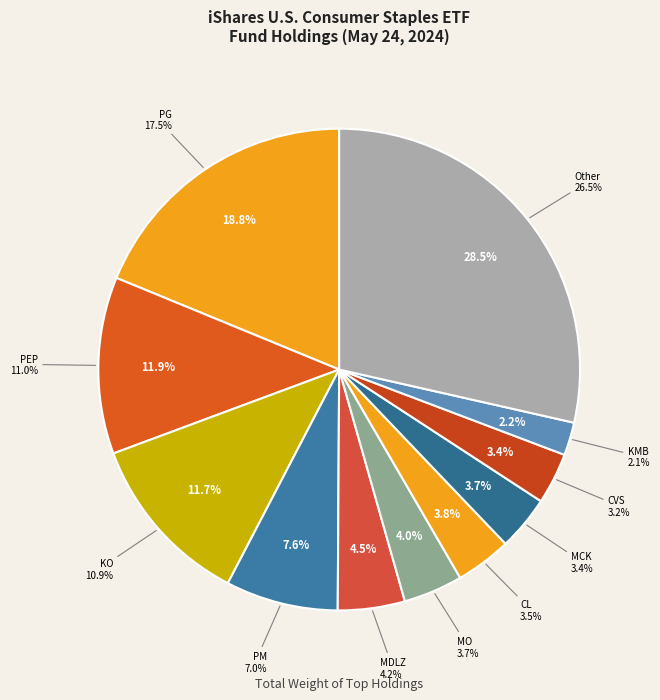

Does K account for over 50% of the chart?

No